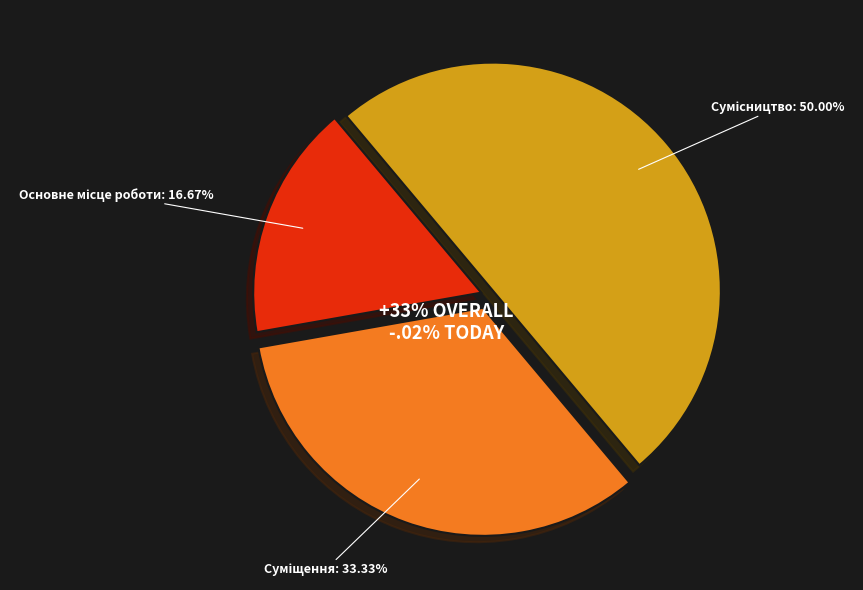

What percentage is the Сумісництво slice, to the nearest percent?

50%